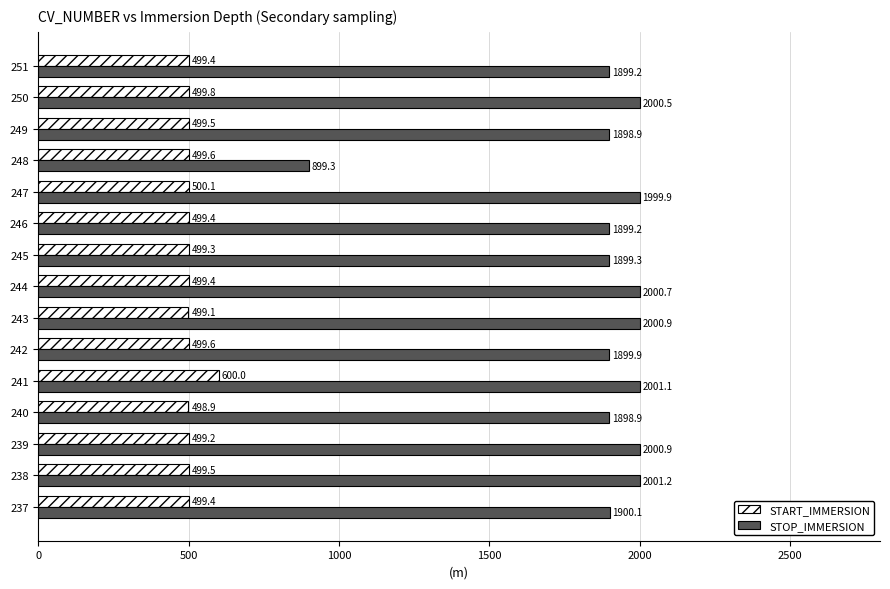

What are all the series names shown in the legend?

START_IMMERSION, STOP_IMMERSION